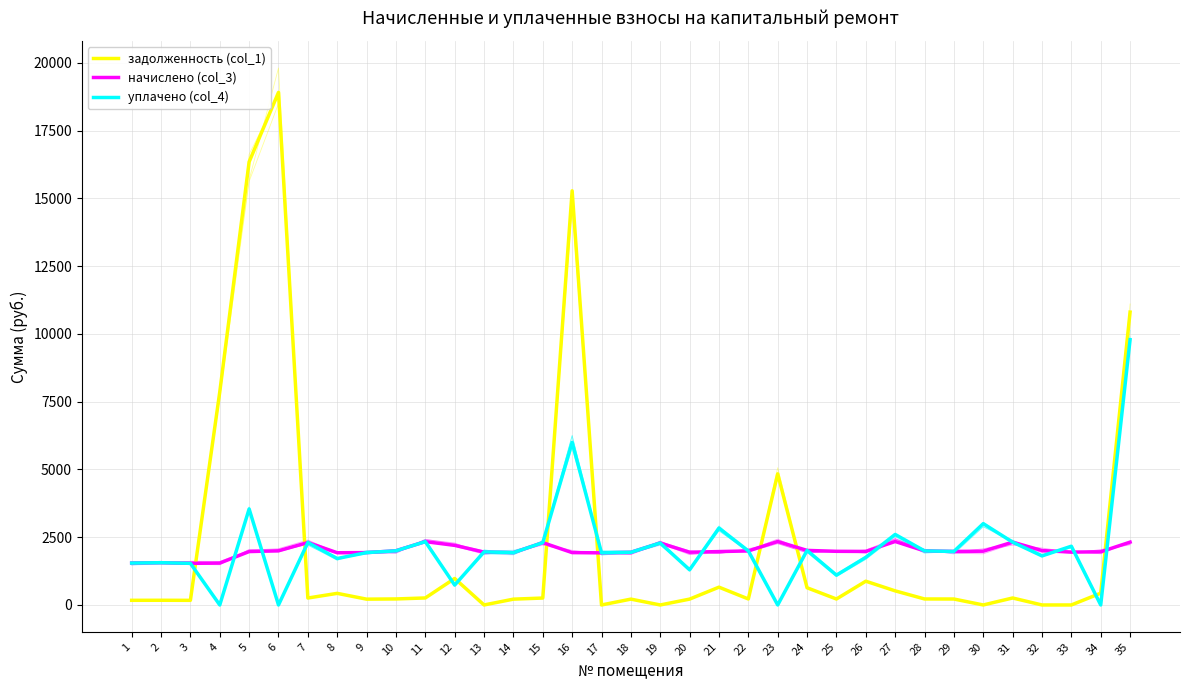

Is this an area chart (filled region under the line)?

No